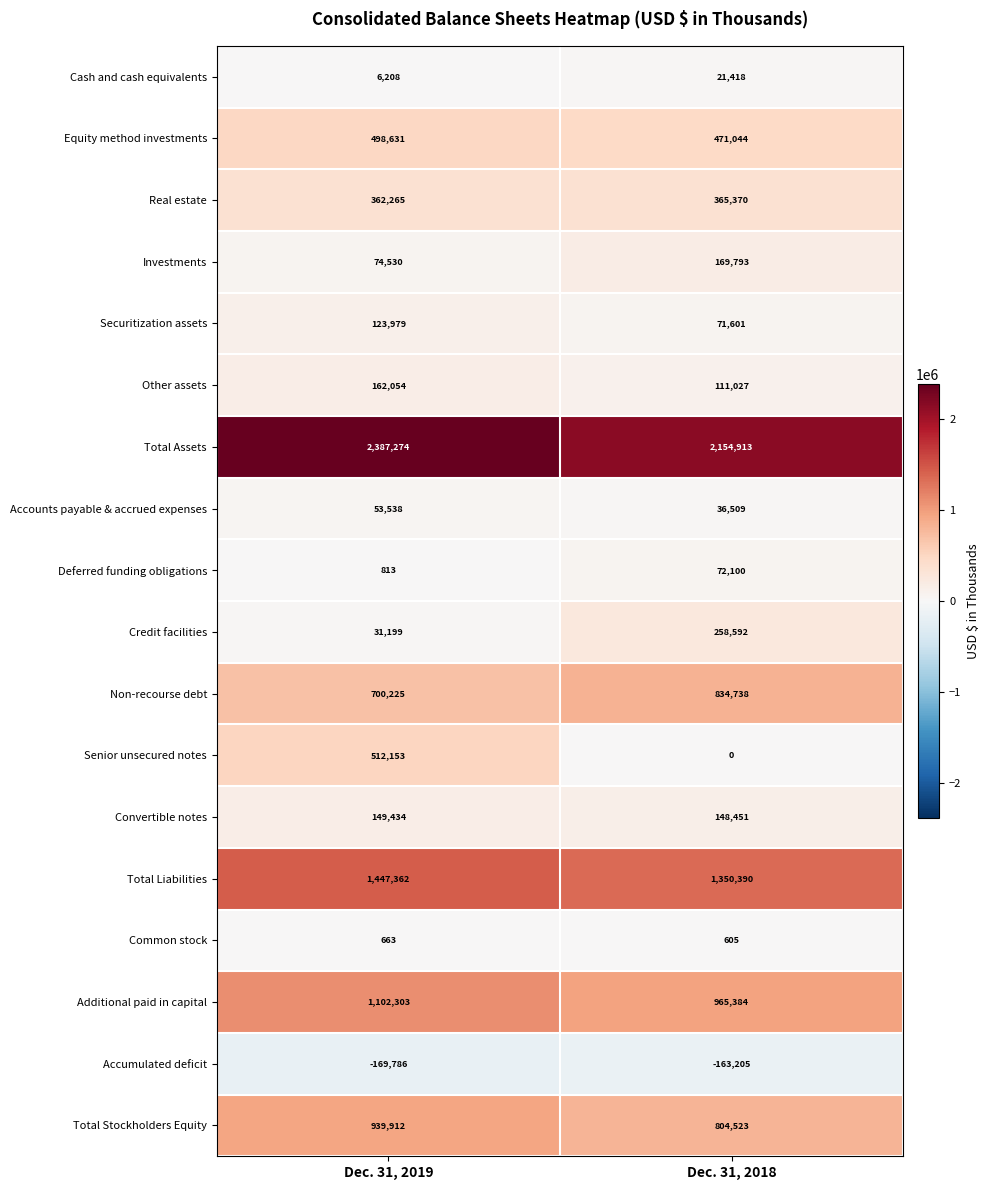

Which series has the widest spread of values?

Senior unsecured notes